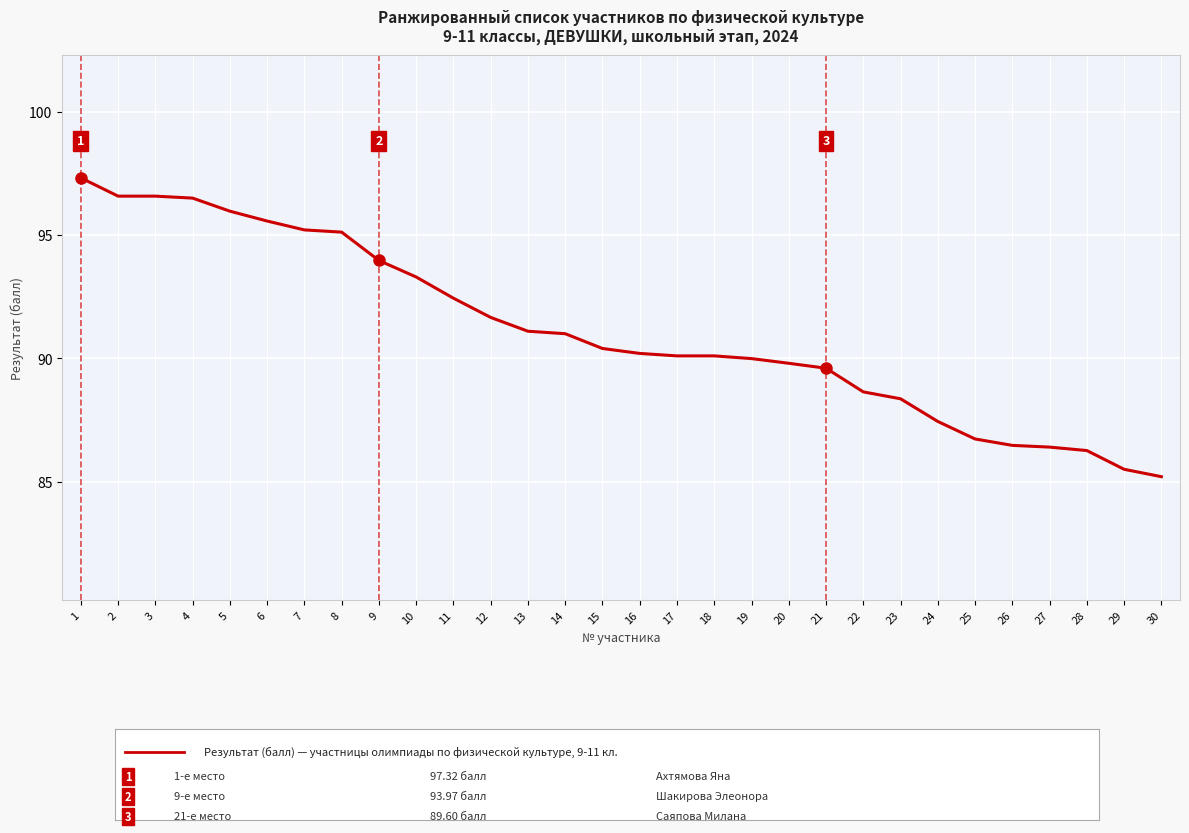

At which label does the data first exceed 90?

1